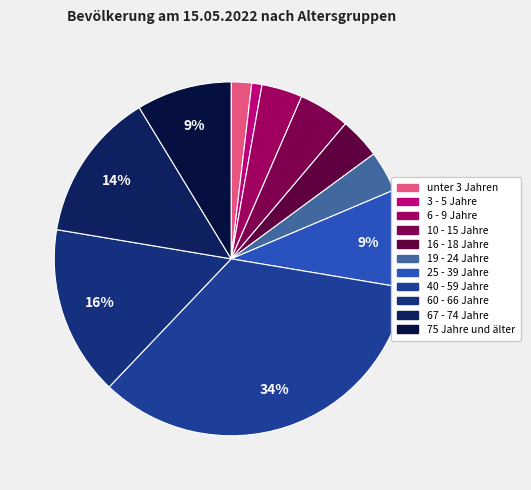

What is the smallest slice in the pie chart?

3 - 5 Jahre